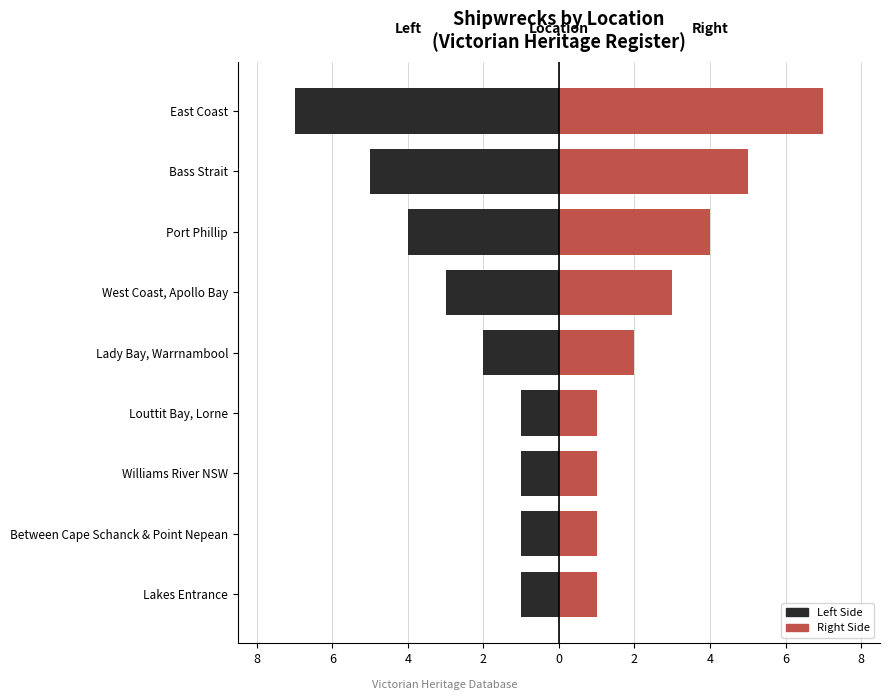

What is the value of the Region Count (Right) bar at the 6th from the left?

3